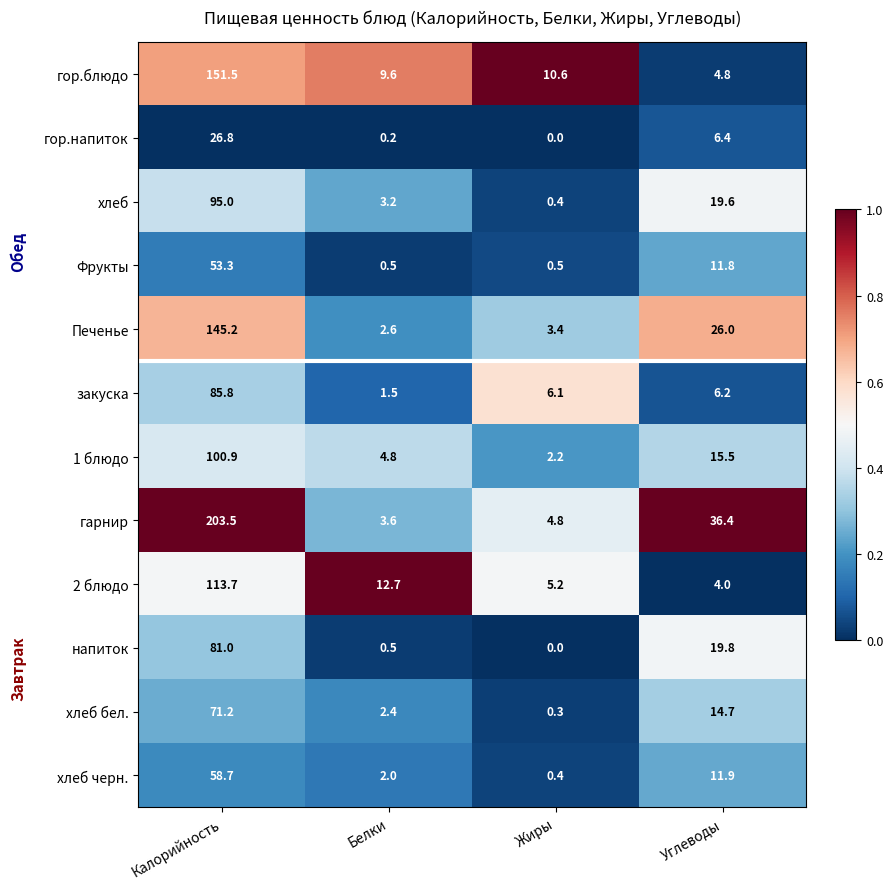

Is the value of гарнир at Белки greater than the value of 1 блюдо at Белки?

No